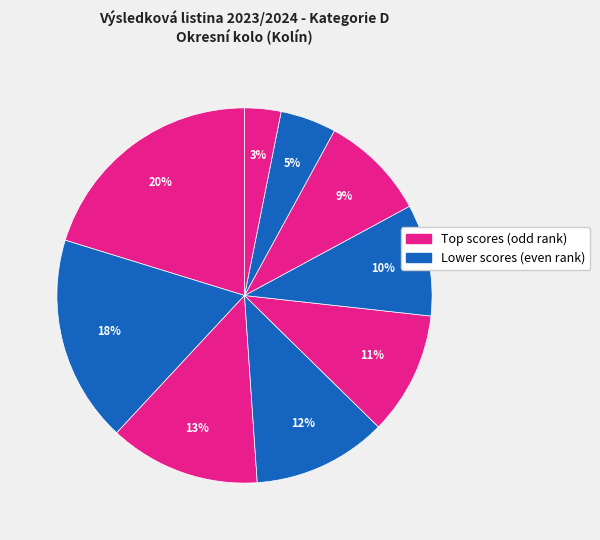

How many segments does this pie chart have?

9